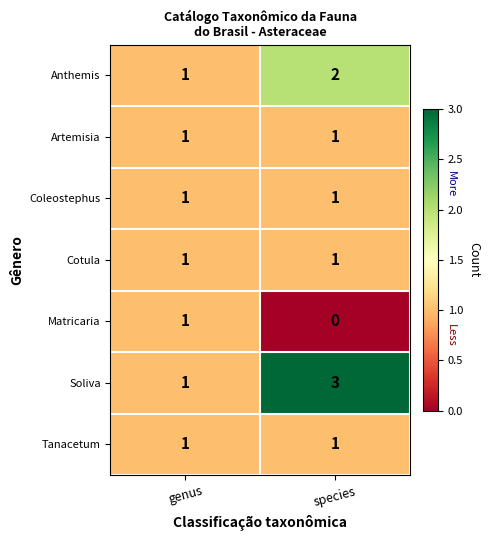

At how many categories does at least one series exceed 2?

1